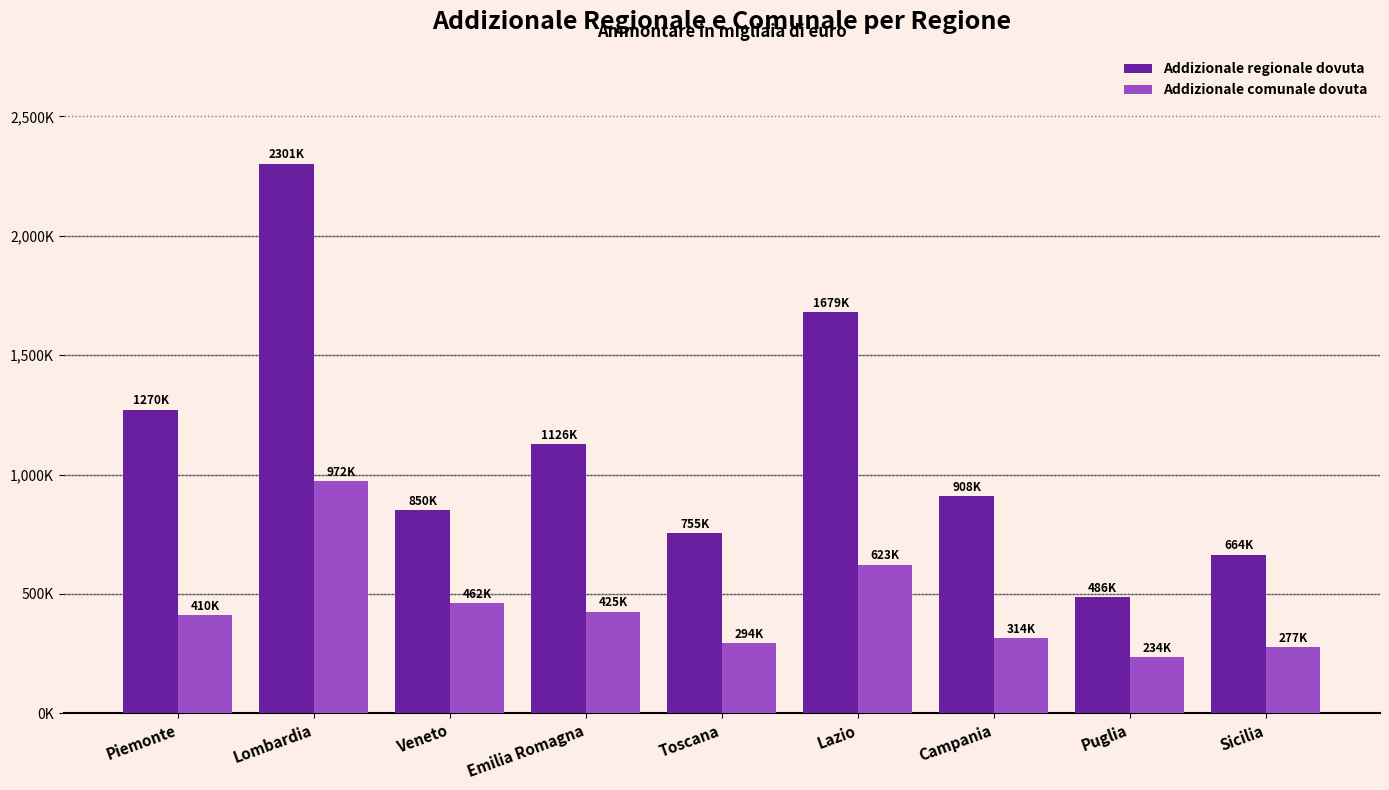

Which series changed the most between Toscana and Campania?

Addizionale regionale dovuta